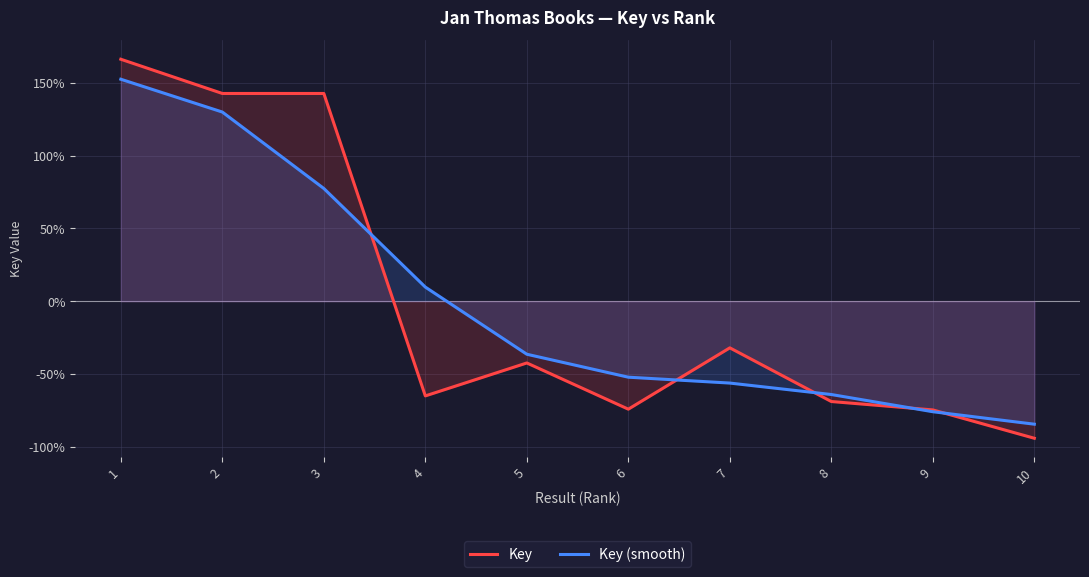

What is the value of the Key (smooth) point at the 1st from the left?

152.4